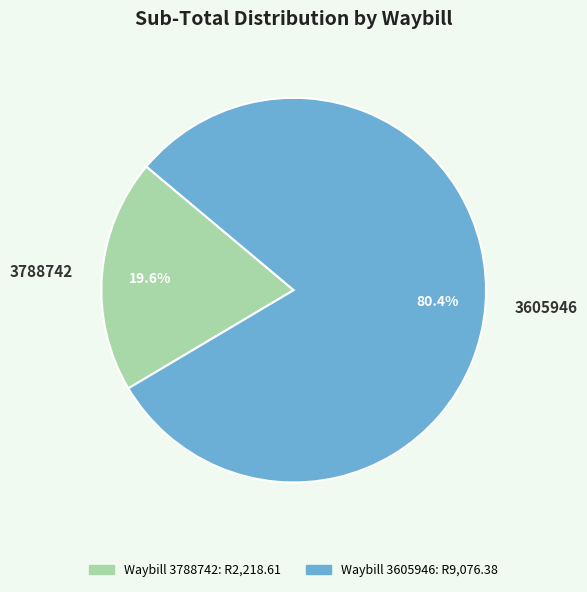

To the nearest percent, what is the difference between the largest and smallest slice percentages?

61%